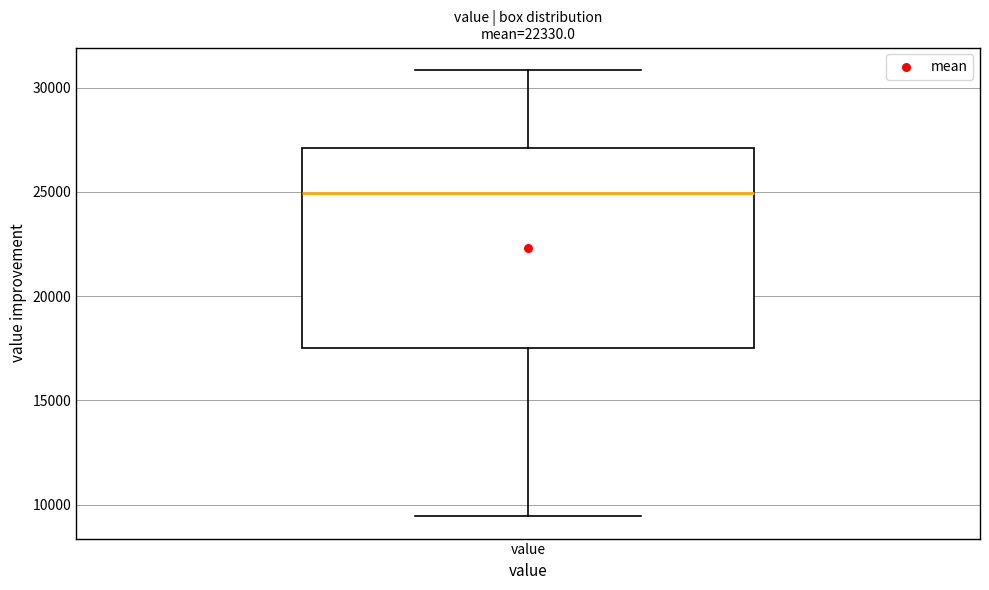

Read this box plot against the y-axis: the position of the median line, the range covered by the box, and the ends of both whiskers. The values are not printed on the chart, so give them approximately, as read against the axis.

median 25000, box 17500 to 27000, whiskers 9500 to 31000